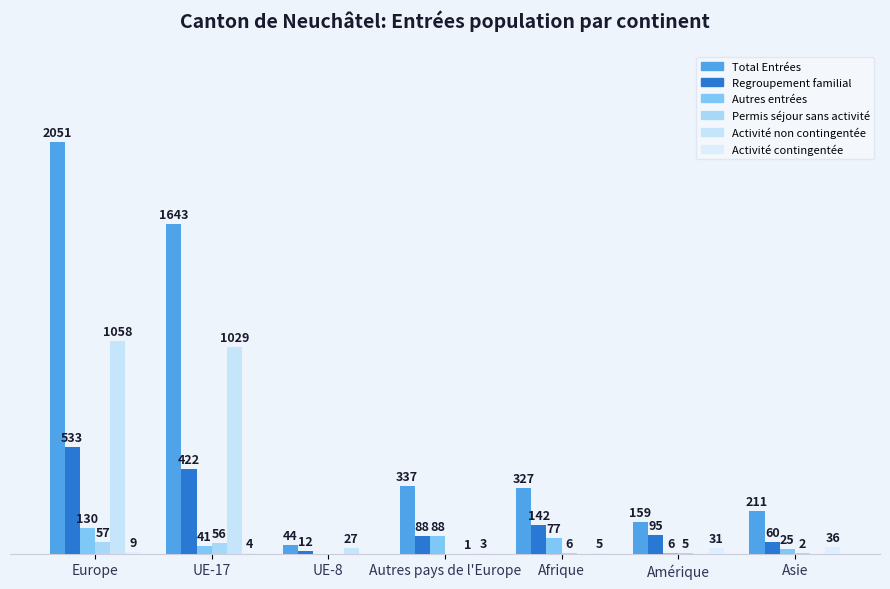

True or false: Total Entrées has a value of 1643 at UE-17.

True